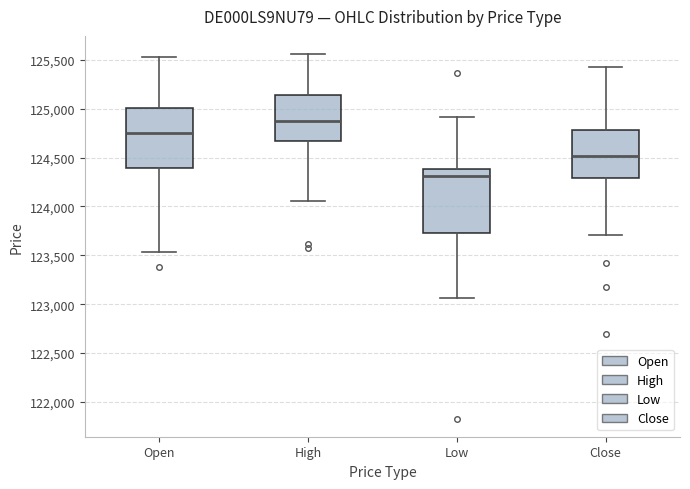

Reading left to right, read every box against the y-axis: the position of its median line, the range the box covers, and the ends of its whiskers. The values are not printed on the chart, so give them approximately, as read against the axis.

Open: median 124750, box 124400 to 125000, whiskers 123550 to 125550
High: median 124850, box 124650 to 125150, whiskers 124050 to 125550
Low: median 124300, box 123700 to 124400, whiskers 123050 to 124900
Close: median 124500, box 124300 to 124800, whiskers 123700 to 125400